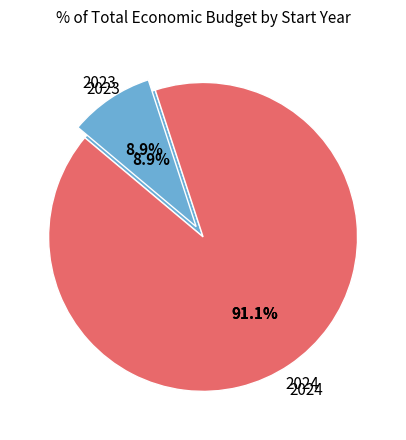

Is the sum of 2024 and 2024 greater than half?

No